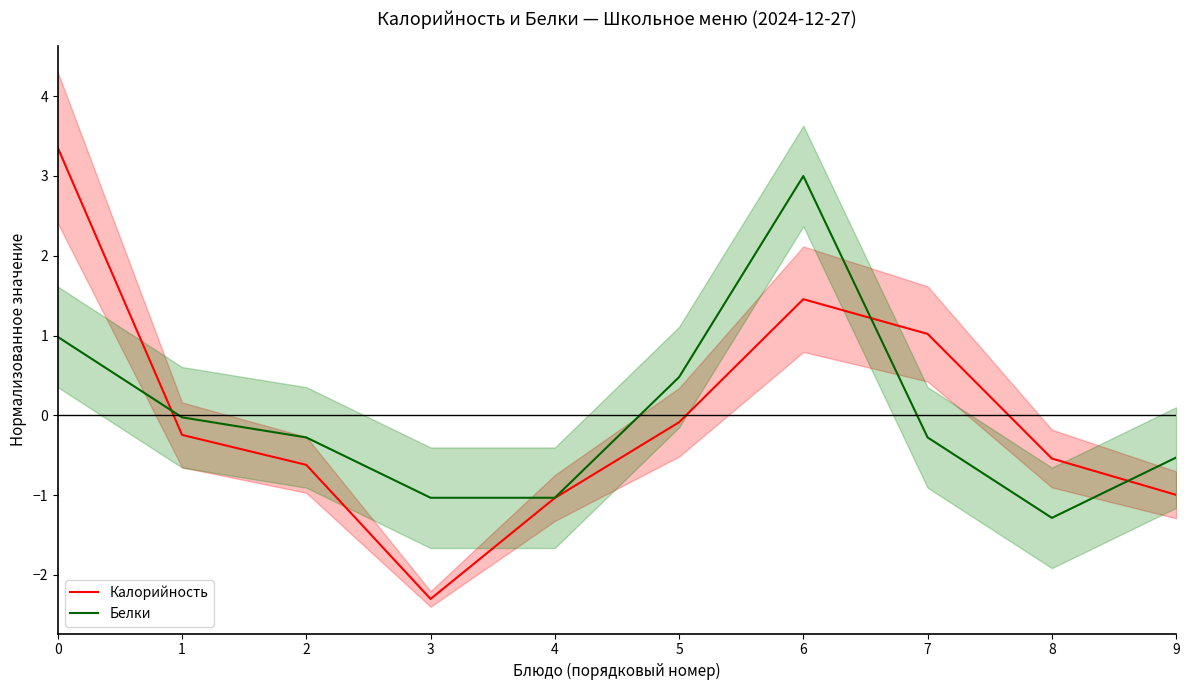

What is the lowest value of the Белки series?

-1.3